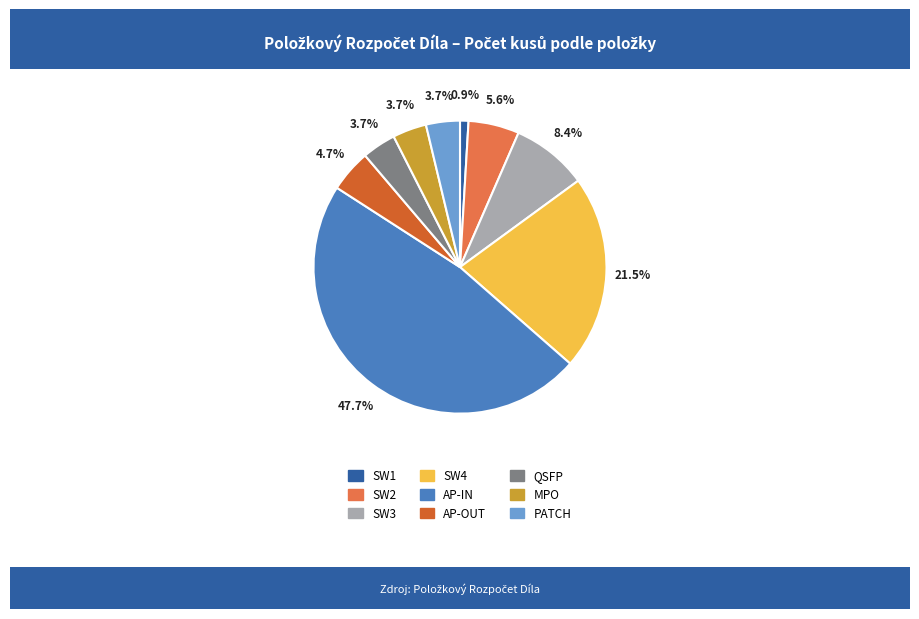

True or false: MPO accounts for 15% of the total.

False